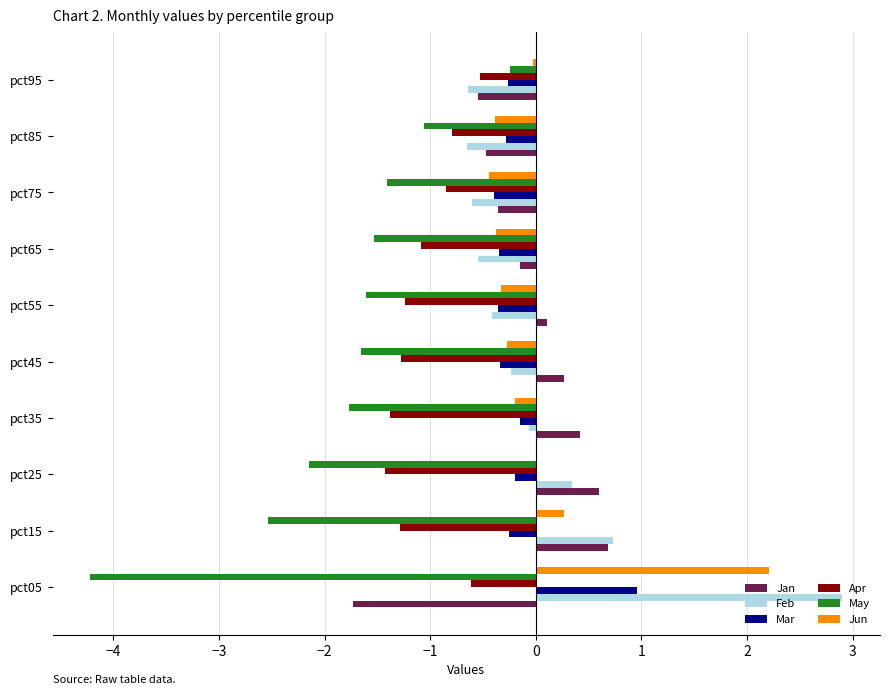

What is the total value across all series at pct85?

-3.6